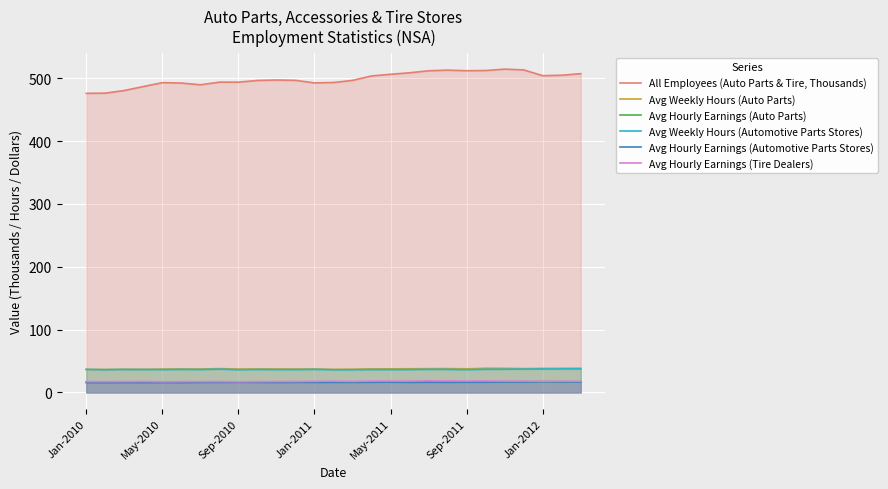

True or false: All Employees (Auto Parts & Tire, Thousands) and Avg Hourly Earnings (Automotive Parts Stores) intersect in this chart.

False